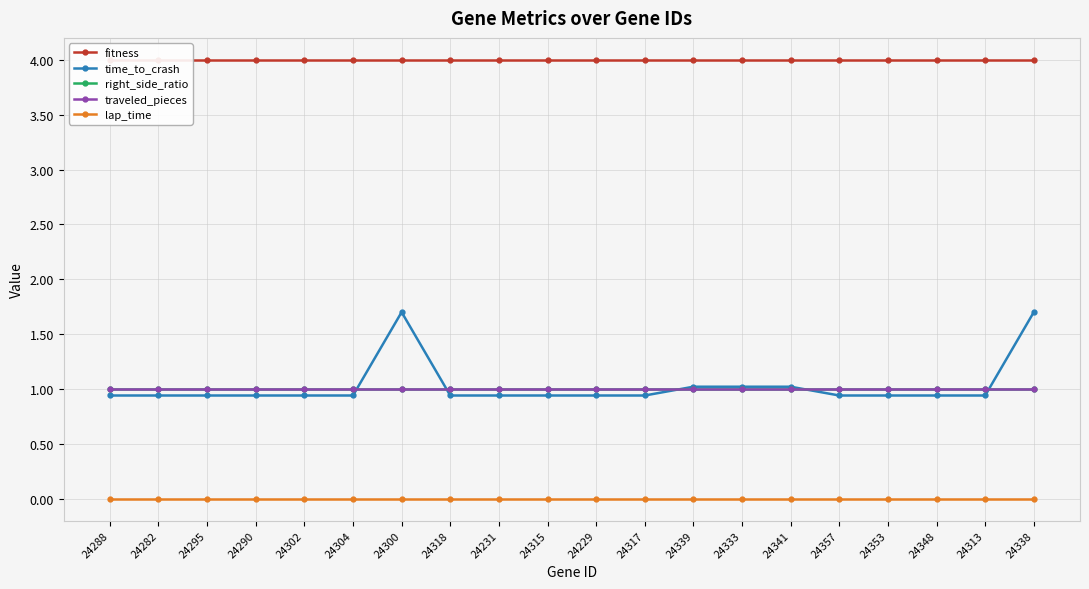

True or false: fitness and traveled_pieces cross at least once.

False